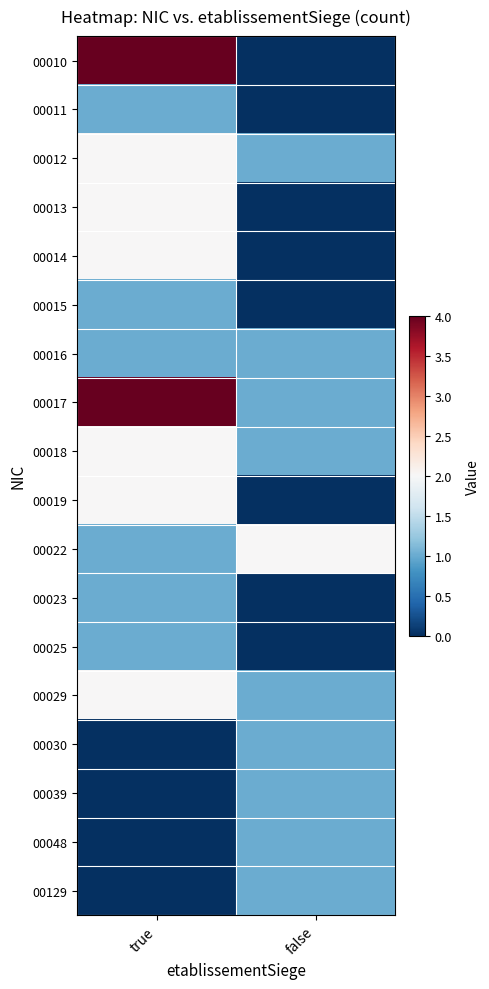

List the series in order of their peak value, highest first.

00010, 00017, 00012, 00013, 00014, 00018, 00019, 00022, 00029, 00011, 00015, 00016, 00023, 00025, 00030, 00039, 00048, 00129